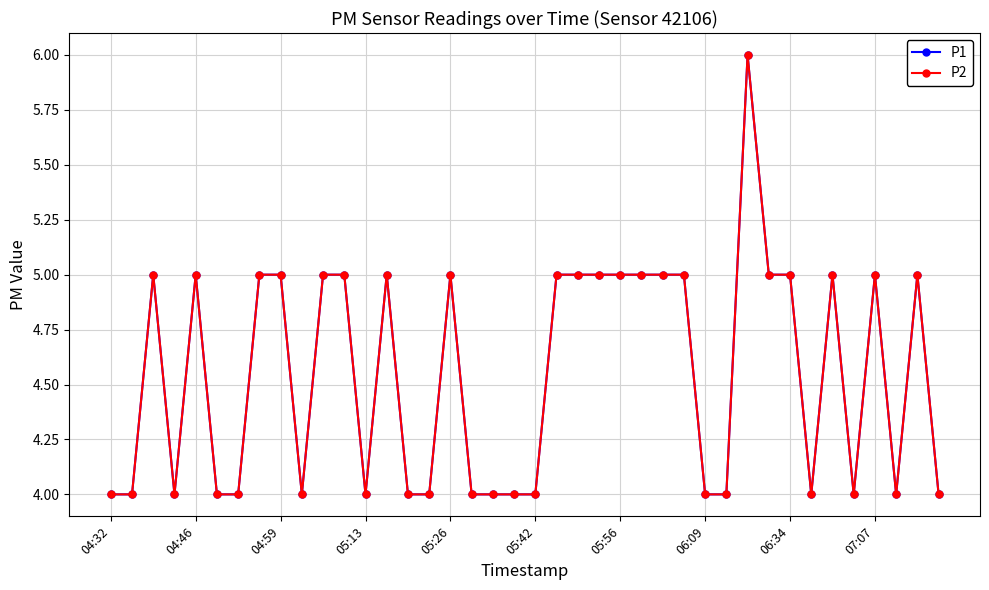

True or false: P2 has more than 2 interior local peaks.

True